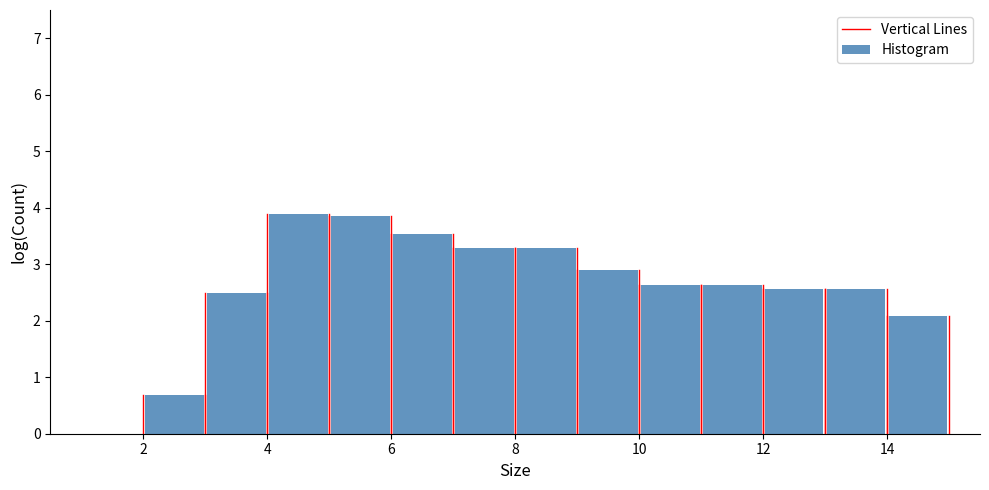

What is the height of the bar covering 5 to 6 on the x-axis? The values are not printed on the chart, so give them approximately, as read against the axis.

3.9